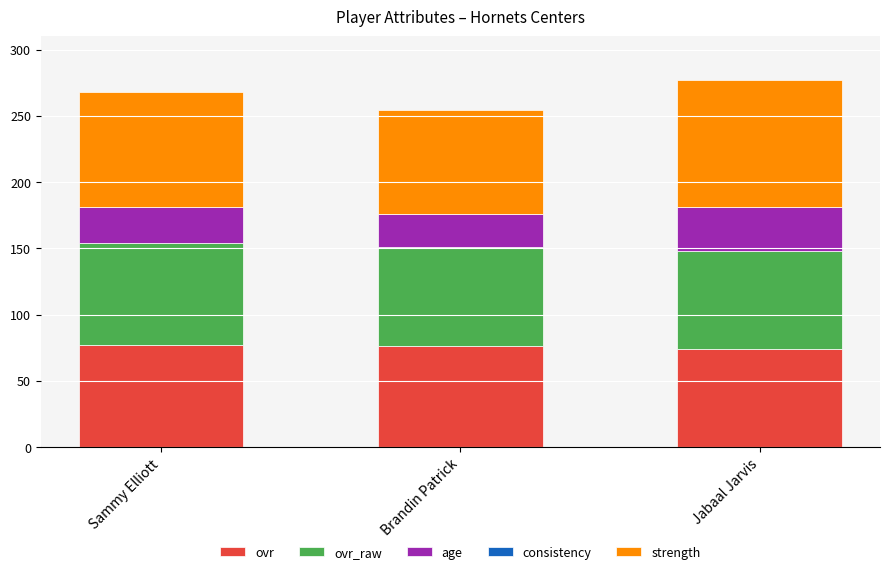

How many data points in ovr are less than 76?

1